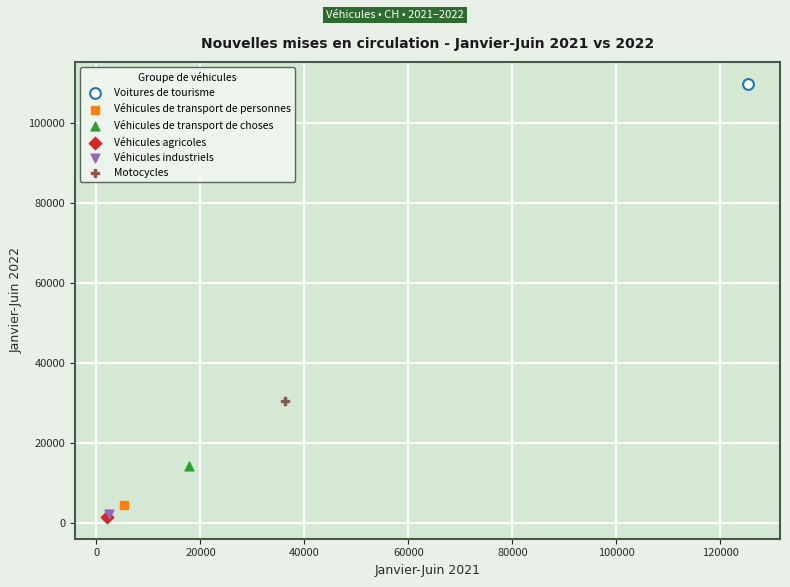

What are all the series names shown in the legend?

Voitures de tourisme, Véhicules de transport de personnes, Véhicules de transport de choses, Véhicules agricoles, Véhicules industriels, Motocycles